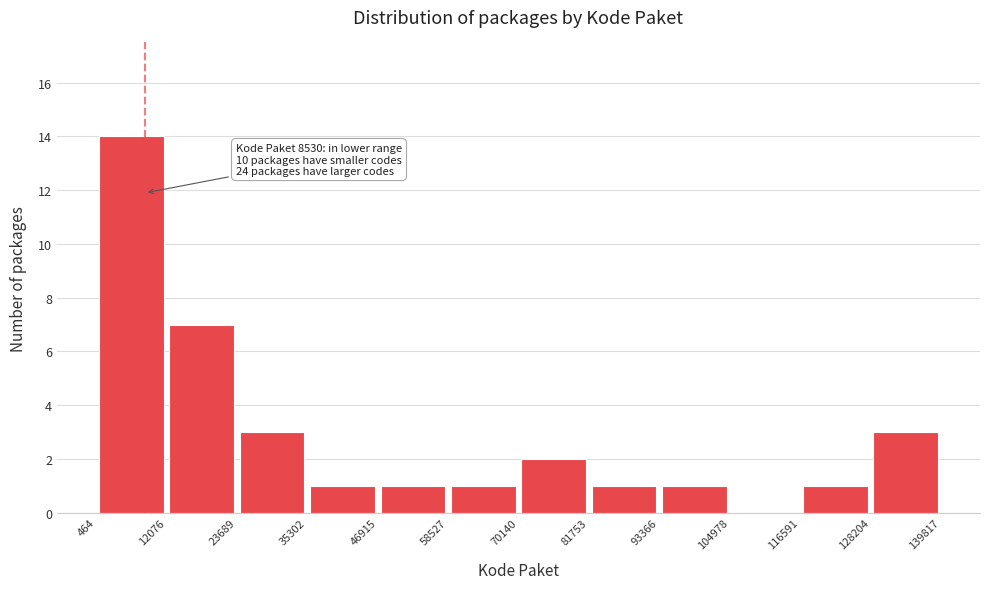

Over which range of the x-axis is the bar tallest?

464 to 12076